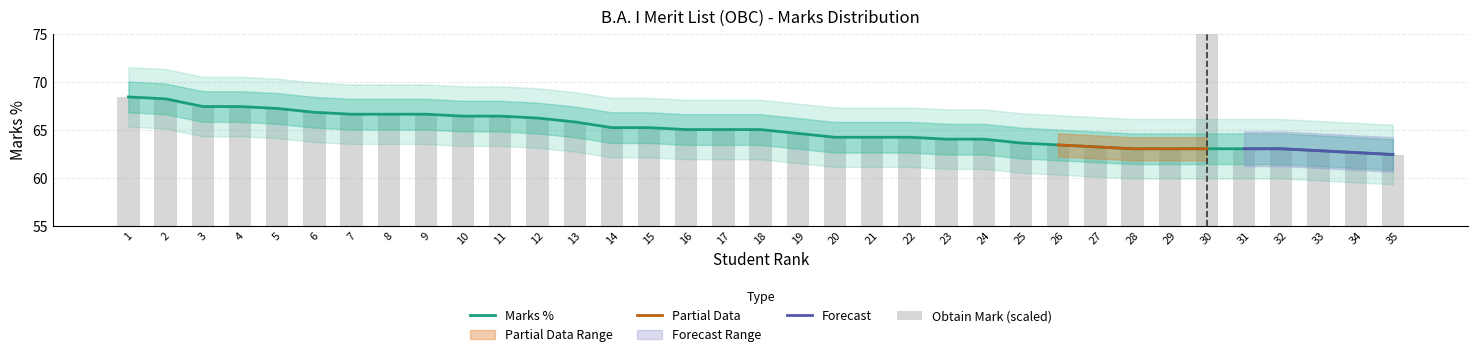

Which category has the lowest value in the Obtain Mark series?

35